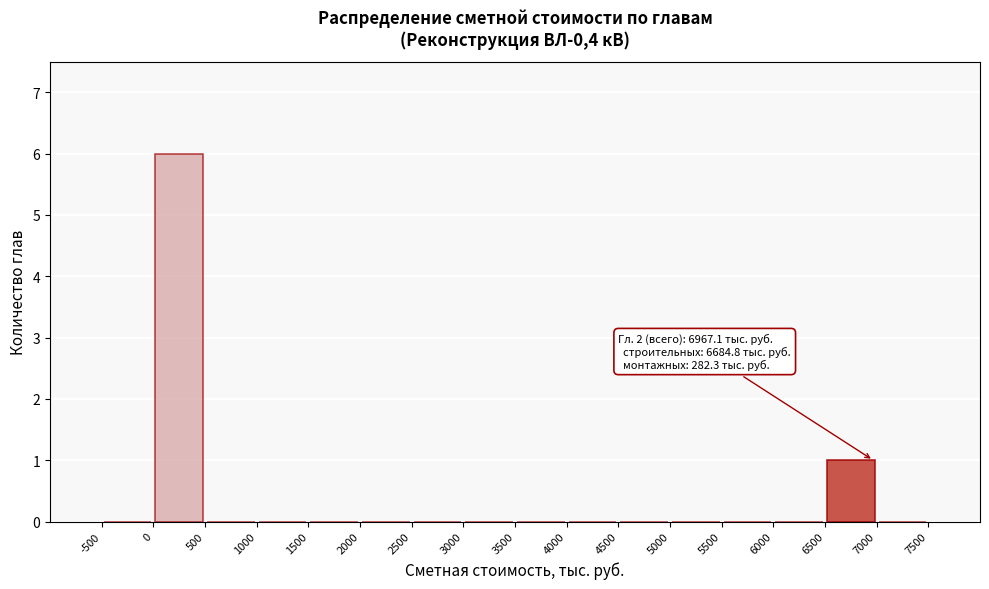

Which range on the x-axis has the tallest bar?

0 to 500